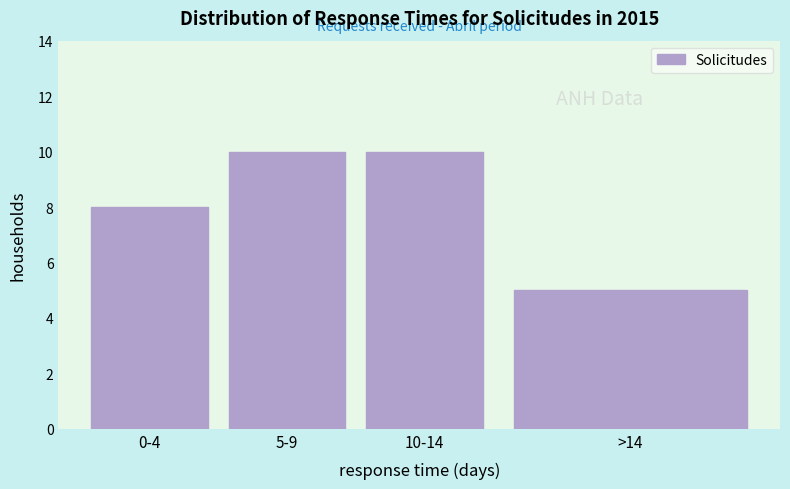

Reading left to right, extract all data points from this chart.

0-4=8	5-9=10	10-14=10	>14=5